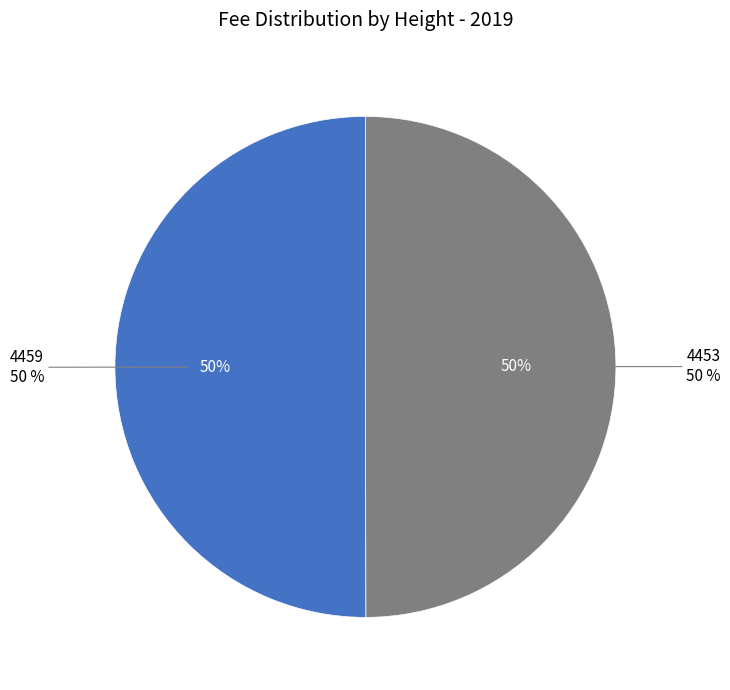

To the nearest percent, what percentage of the pie is 4459?

50%